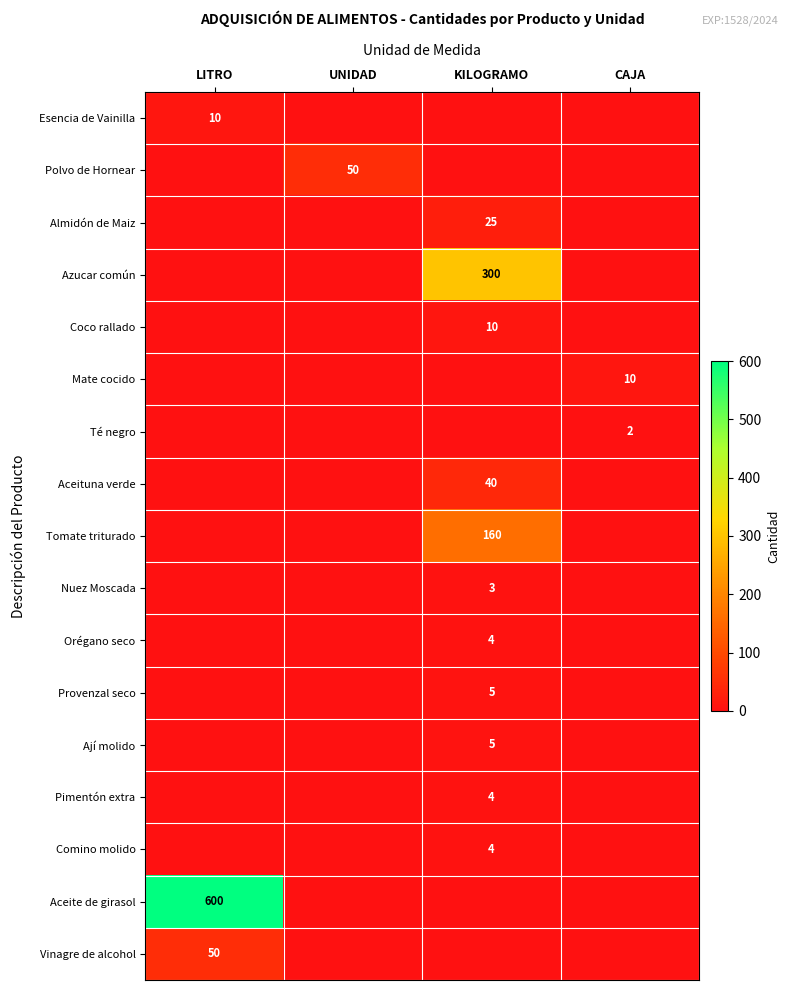

True or false: Tomate triturado has a value of 228 at KILOGRAMO.

False